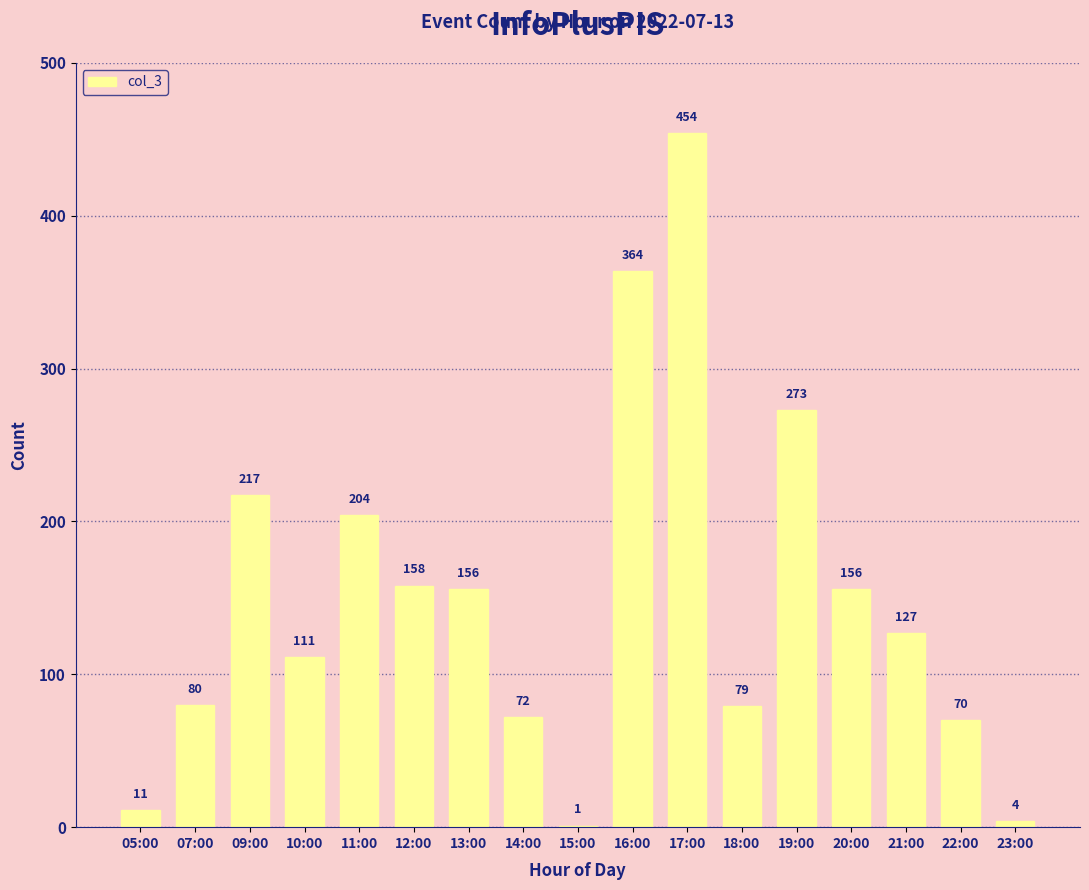

What is the greatest value displayed?

454